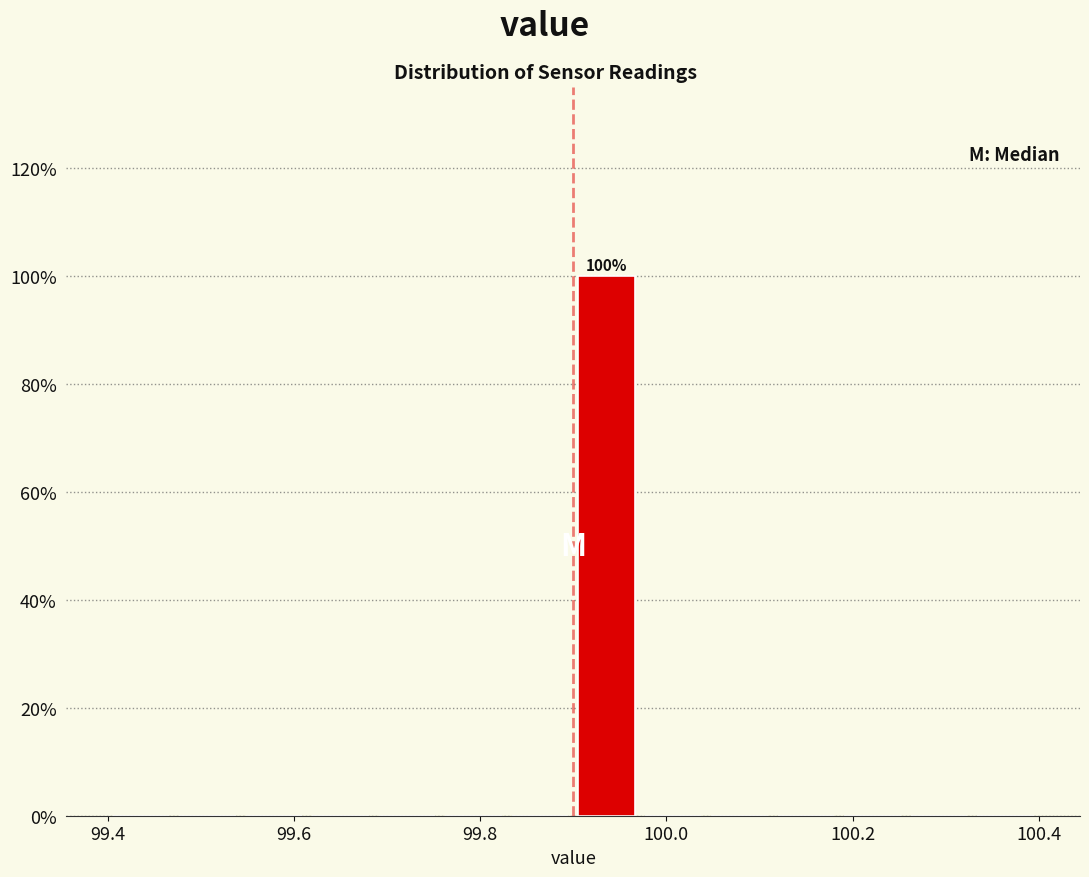

Around what value on the x-axis is the tallest bar? Give the approximate position of its centre, as read against the axis.

99.94